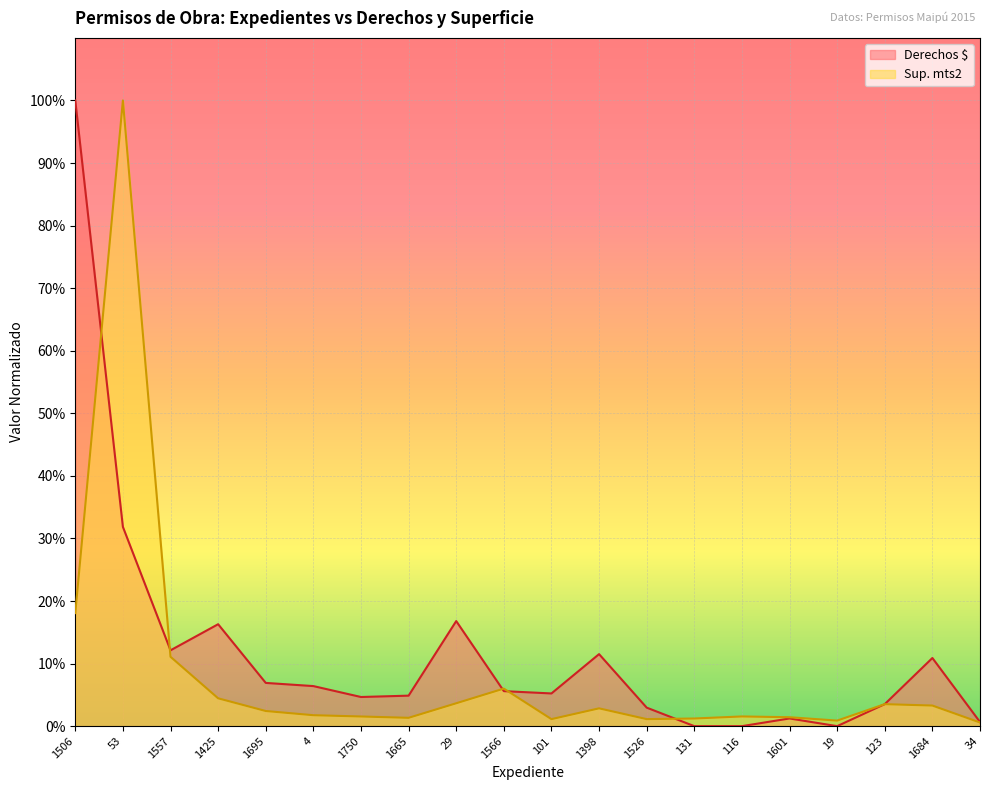

What is the sum of all Sup. mts2 values?

1.7